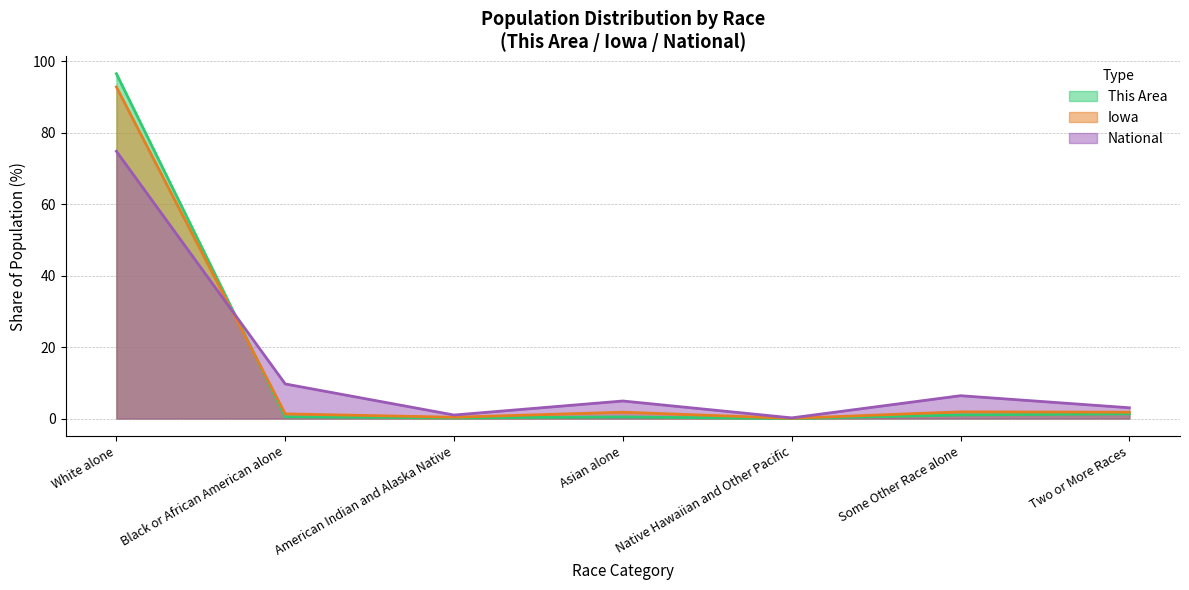

How many lines are shown in the chart?

3